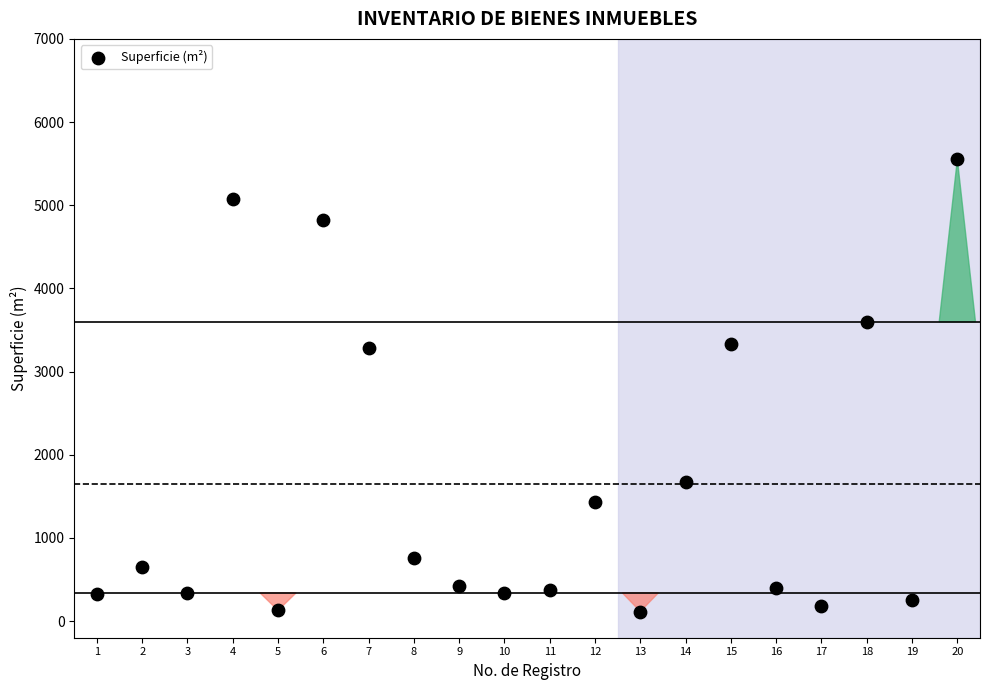

What is the range of X values (max minus min)?

19.0